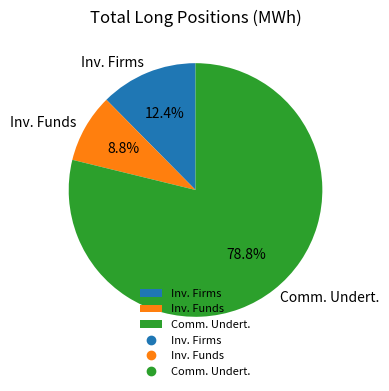

Which slice is the smallest?

Inv. Funds